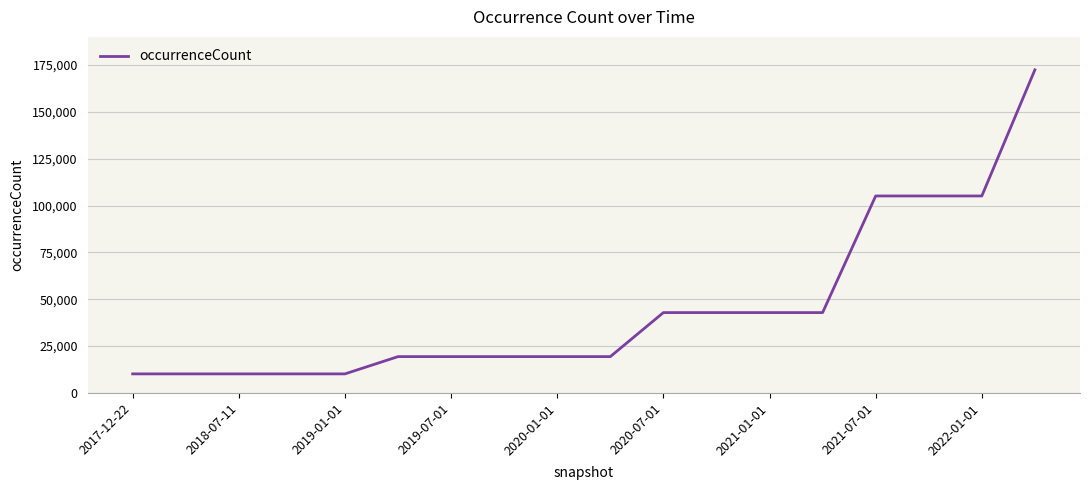

What is the difference between the maximum and minimum values?

162240